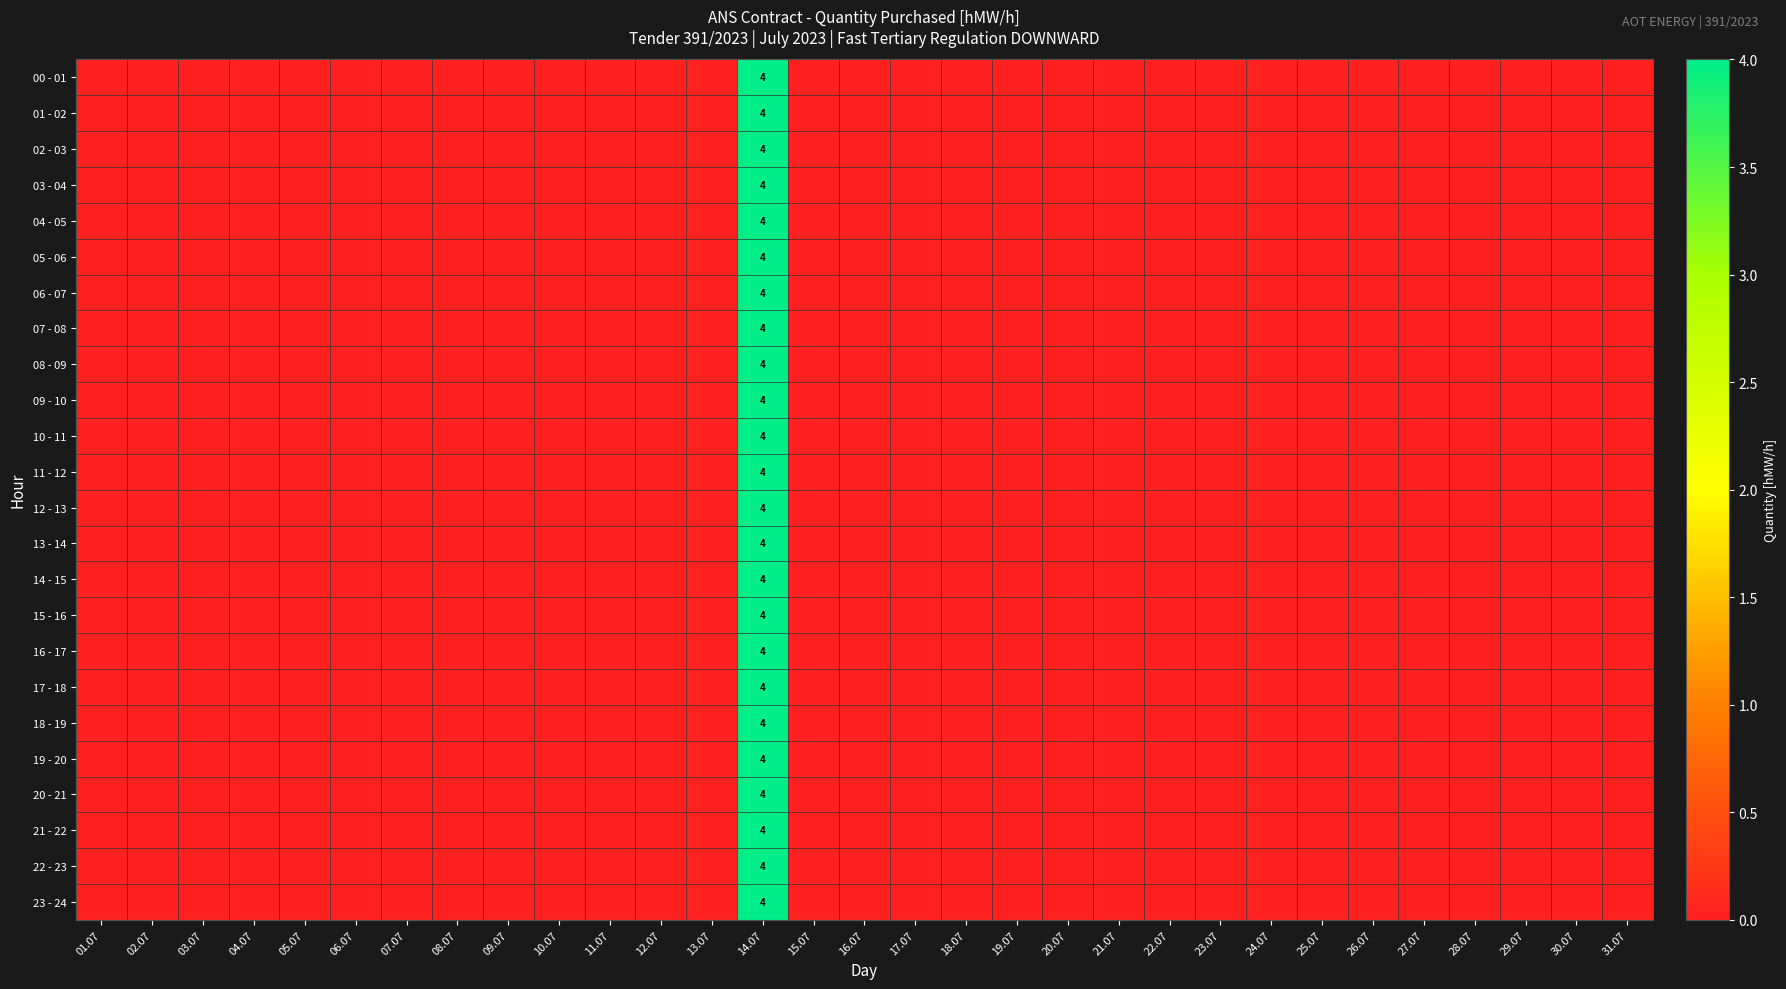

The 21 - 22 series shows -2 at 25.07. True or false?

False